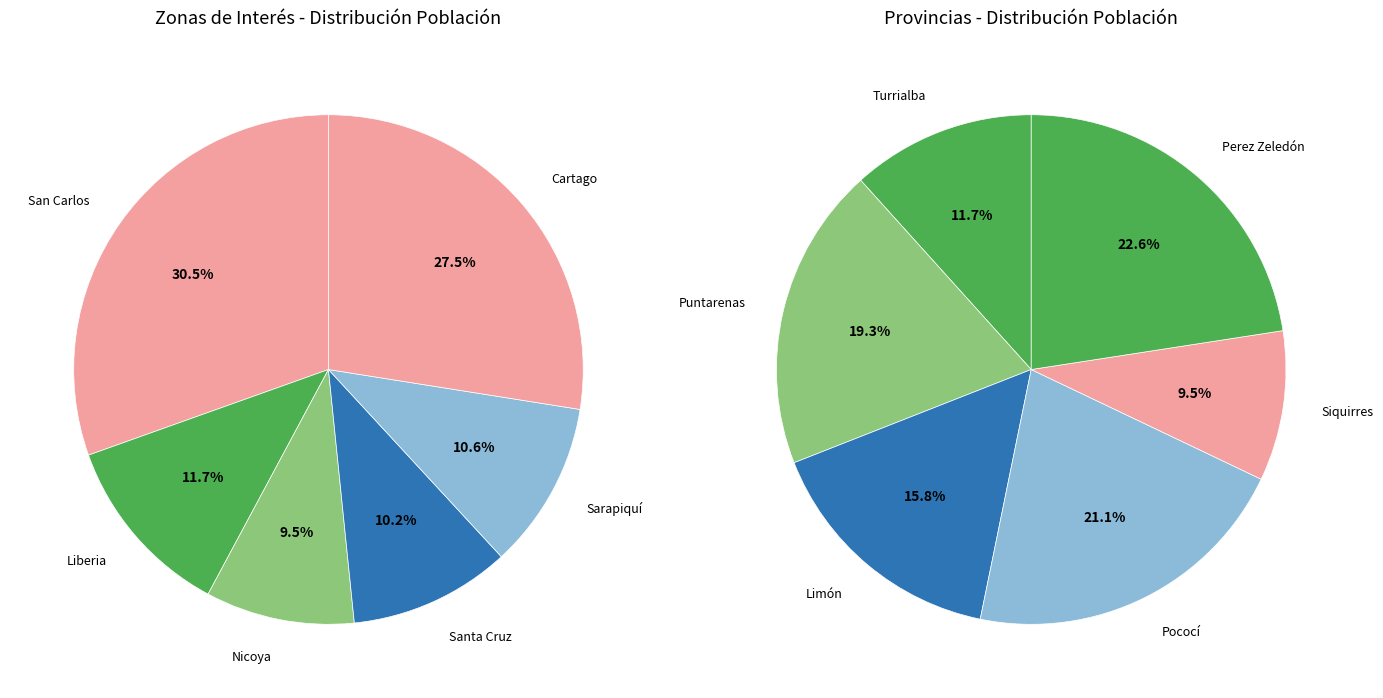

What is the largest slice in the pie chart?

San Carlos